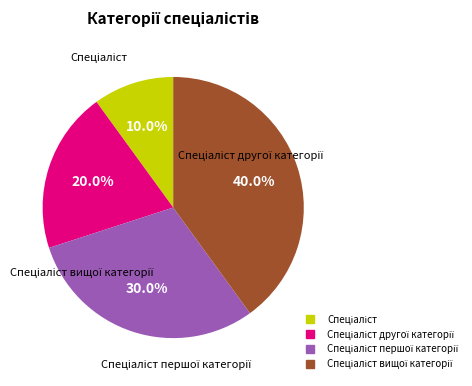

Is there a majority slice in this chart?

No